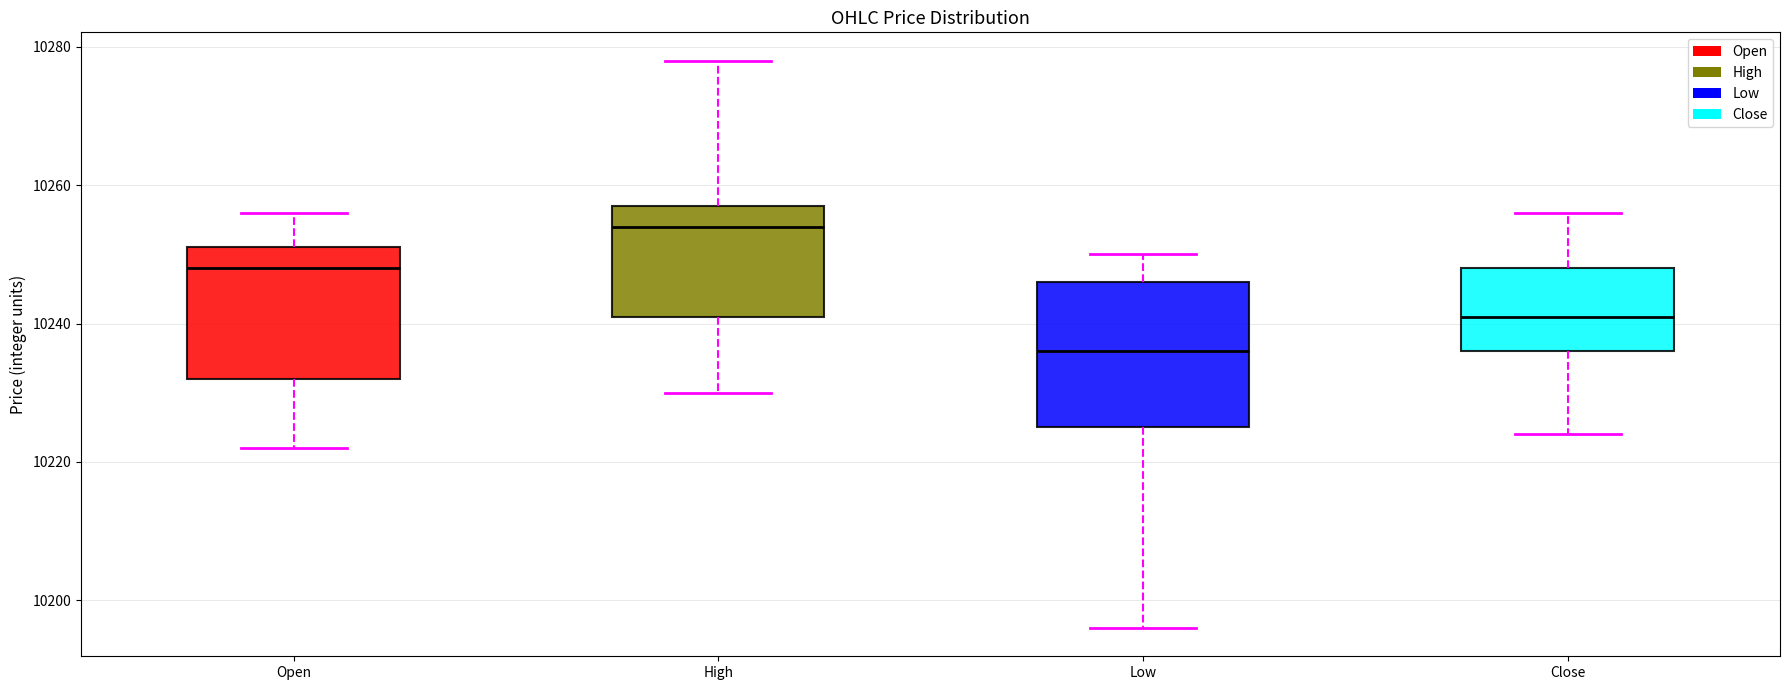

Reading left to right, read every box against the y-axis: the position of its median line, the range the box covers, and the ends of its whiskers. The values are not printed on the chart, so give them approximately, as read against the axis.

Open: median 10248, box 10232 to 10252, whiskers 10222 to 10256
High: median 10254, box 10242 to 10258, whiskers 10230 to 10278
Low: median 10236, box 10226 to 10246, whiskers 10196 to 10250
Close: median 10242, box 10236 to 10248, whiskers 10224 to 10256